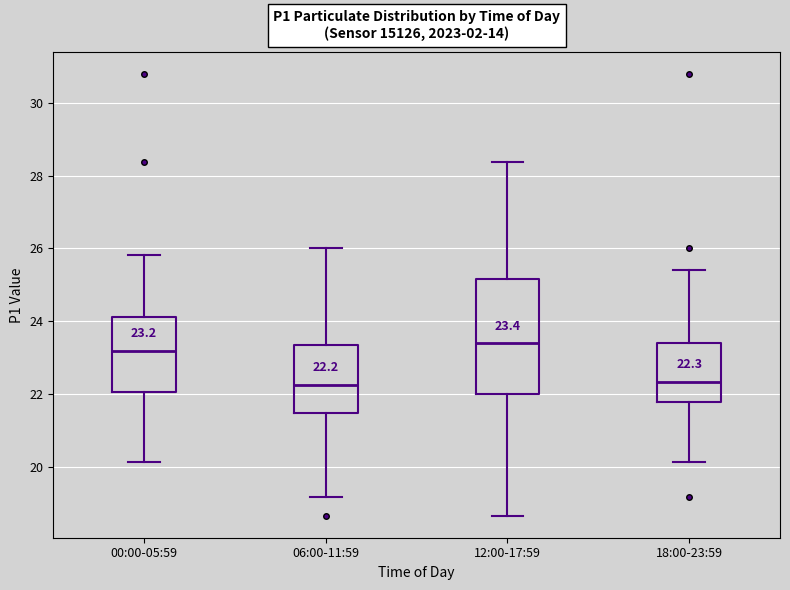

Which box is the tallest, from its lower edge to its upper edge?

12:00-17:59